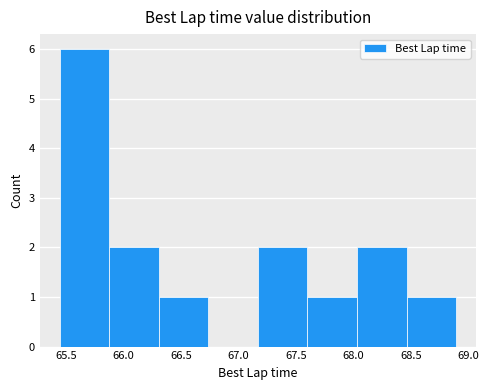

Reading left to right, transcribe this chart: for each bar, give the range it covers on the x-axis and its height. Neither the bar edges nor the heights are printed on the chart, so give them approximately, as read against the axes.

65.45 to 65.85: 6
65.85 to 66.30: 2
66.30 to 66.75: 1
66.75 to 67.15: 0
67.15 to 67.60: 2
67.60 to 68.05: 1
68.05 to 68.45: 2
68.45 to 68.90: 1